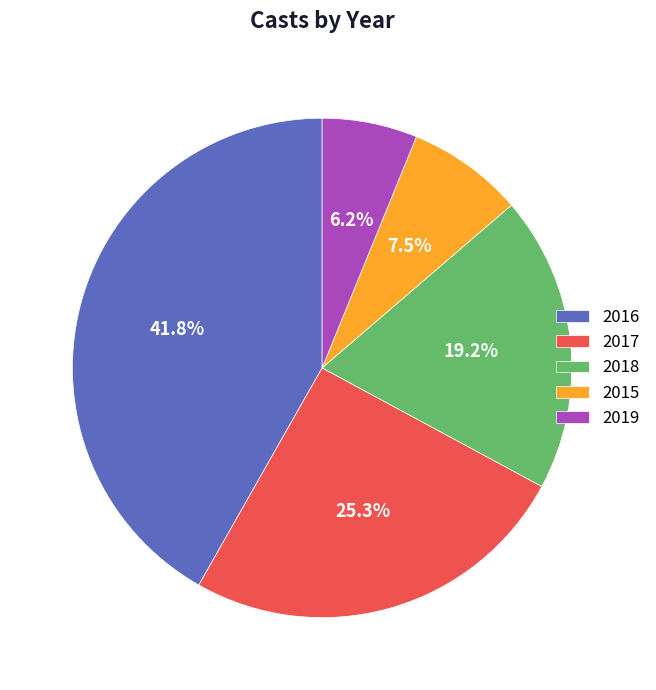

Does any single category account for the majority?

No